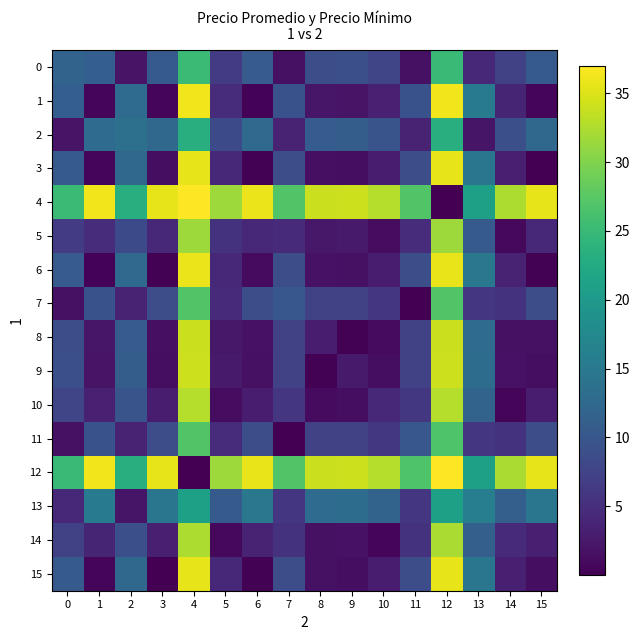

Reading left to right, extract all data points from this chart.

0: 0=11.8	1=11.1	2=1.9	3=10.5	4=25.2	5=6.4	6=10.7	7=1.8	8=8.9	9=9.1	10=7.7	11=1.7	12=25.1	13=4.1	14=7.2	15=10.5
1: 0=11.1	1=0.7	2=13.0	3=0.6	4=36.2	5=4.7	6=0.4	7=9.3	8=2.2	9=2.0	10=3.4	11=9.3	12=36.2	13=15.2	14=3.9	15=0.6
2: 0=1.9	1=13.0	2=13.7	3=12.4	4=23.3	5=8.3	6=12.6	7=3.7	8=10.8	9=11.0	10=9.6	11=3.6	12=23.2	13=2.2	14=9.1	15=12.4
3: 0=10.5	1=0.6	2=12.4	3=1.4	4=35.6	5=4.1	6=0.2	7=8.7	8=1.6	9=1.4	10=2.8	11=8.7	12=35.6	13=14.6	14=3.3	15=0.0
4: 0=25.2	1=36.2	2=23.3	3=35.6	4=37.0	5=31.6	6=35.9	7=26.9	8=34.0	9=34.2	10=32.9	11=26.9	12=0.0	13=21.1	14=32.4	15=35.7
5: 0=6.4	1=4.7	2=8.3	3=4.1	4=31.6	5=5.4	6=4.3	7=4.6	8=2.5	9=2.7	10=1.3	11=4.7	12=31.5	13=10.5	14=0.8	15=4.1
6: 0=10.7	1=0.4	2=12.6	3=0.2	4=35.9	5=4.3	6=1.1	7=8.9	8=1.8	9=1.6	10=3.0	11=9.0	12=35.8	13=14.8	14=3.5	15=0.2
7: 0=1.8	1=9.3	2=3.7	3=8.7	4=26.9	5=4.6	6=8.9	7=10.1	8=7.1	9=7.3	10=5.9	11=0.0	12=26.9	13=5.8	14=5.4	15=8.7
8: 0=8.9	1=2.2	2=10.8	3=1.6	4=34.0	5=2.5	6=1.8	7=7.1	8=3.0	9=0.2	10=1.2	11=7.1	12=34.0	13=12.9	14=1.7	15=1.6
9: 0=9.1	1=2.0	2=11.0	3=1.4	4=34.2	5=2.7	6=1.6	7=7.3	8=0.2	9=2.8	10=1.4	11=7.3	12=34.2	13=13.1	14=1.9	15=1.4
10: 0=7.7	1=3.4	2=9.6	3=2.8	4=32.9	5=1.3	6=3.0	7=5.9	8=1.2	9=1.4	10=4.1	11=6.0	12=32.8	13=11.8	14=0.5	15=2.8
11: 0=1.7	1=9.3	2=3.6	3=8.7	4=26.9	5=4.7	6=9.0	7=0.0	8=7.1	9=7.3	10=6.0	11=10.1	12=26.9	13=5.8	14=5.5	15=8.8
12: 0=25.1	1=36.2	2=23.2	3=35.6	4=0.0	5=31.5	6=35.8	7=26.9	8=34.0	9=34.2	10=32.8	11=26.9	12=37.0	13=21.1	14=32.3	15=35.6
13: 0=4.1	1=15.2	2=2.2	3=14.6	4=21.1	5=10.5	6=14.8	7=5.8	8=12.9	9=13.1	10=11.8	11=5.8	12=21.1	13=15.9	14=11.3	15=14.6
14: 0=7.2	1=3.9	2=9.1	3=3.3	4=32.4	5=0.8	6=3.5	7=5.4	8=1.7	9=1.9	10=0.5	11=5.5	12=32.3	13=11.3	14=4.6	15=3.3
15: 0=10.5	1=0.6	2=12.4	3=0.0	4=35.7	5=4.1	6=0.2	7=8.7	8=1.6	9=1.4	10=2.8	11=8.8	12=35.6	13=14.6	14=3.3	15=1.3